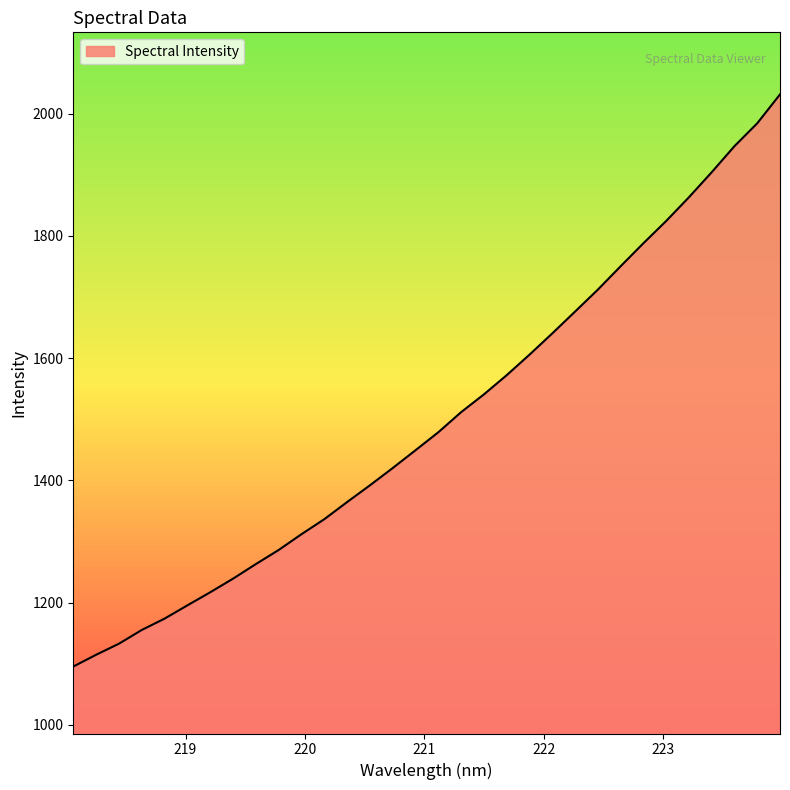

What is the greatest value displayed?

2031.7